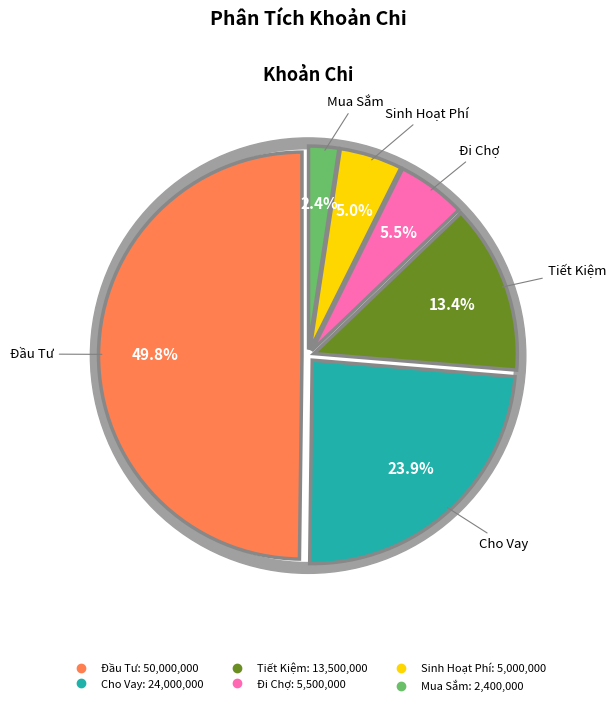

Count the number of slices in the pie.

9